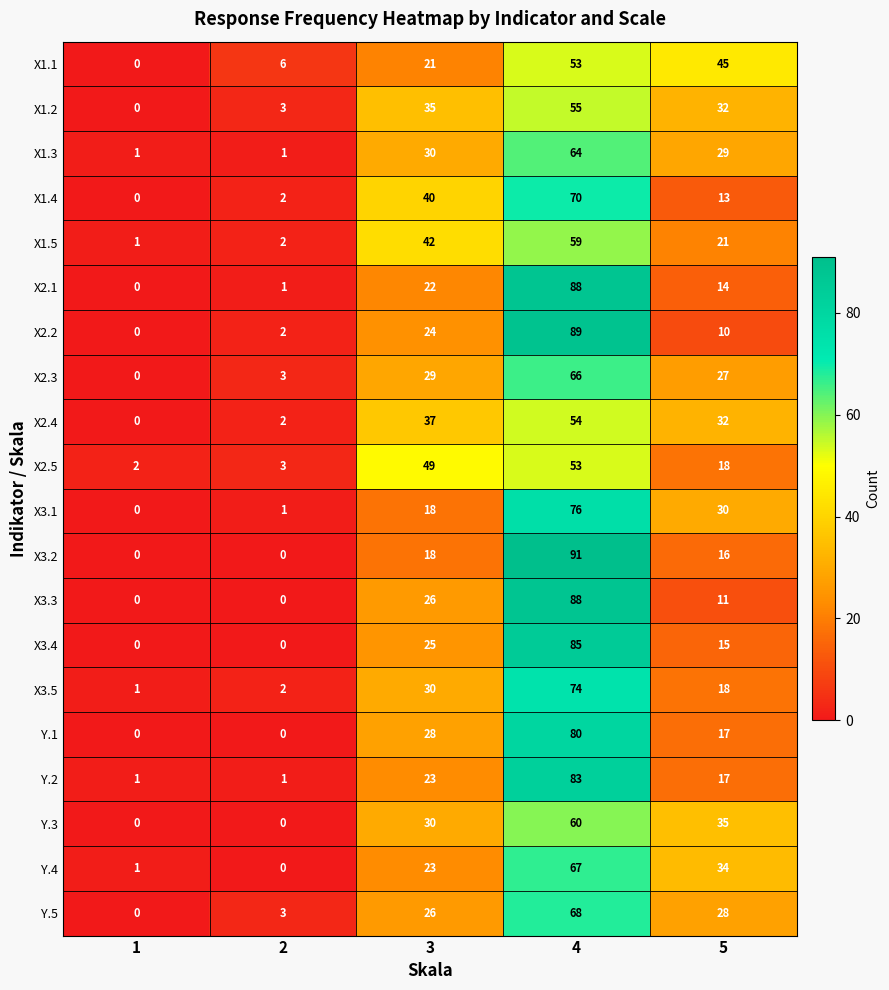

What is the total value across all series at 4?

1423